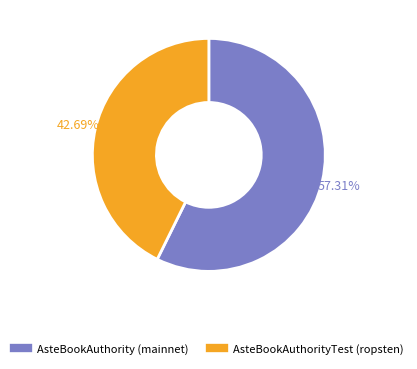

To the nearest percent, what is the average slice percentage?

50%